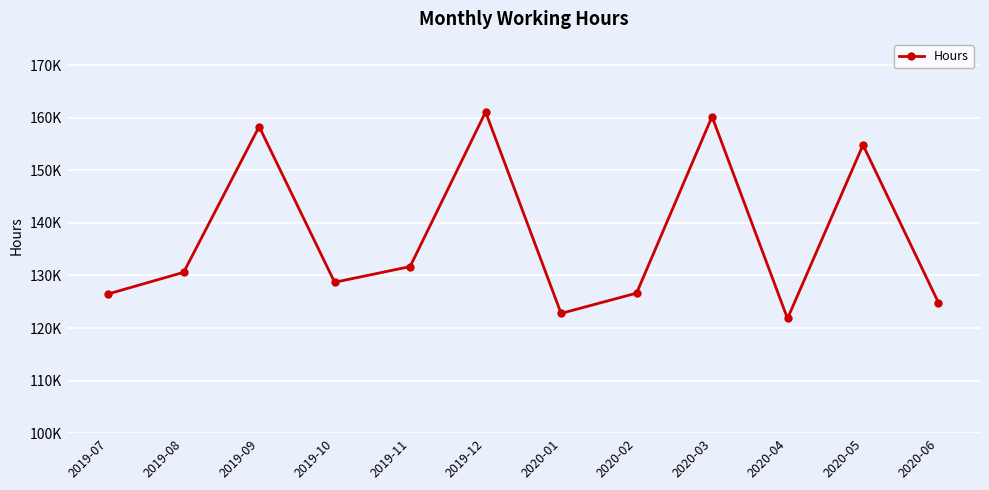

Reading right to left, extract all data points from this chart.

124819.8	154818.5	121810.8	160223.2	126637.5	122777.5	161098.8	131688.5	128703.2	158316.2	130599.0	126482.2